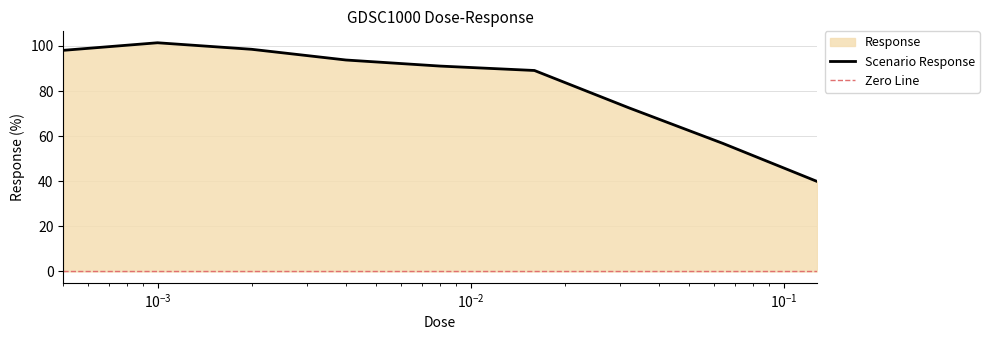

What is the approximate value at 0.128?

39.9